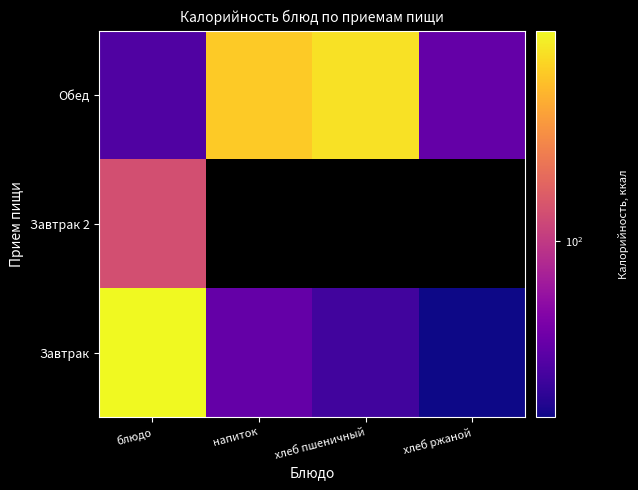

How many positive values does the Завтрак 2 series have?

1